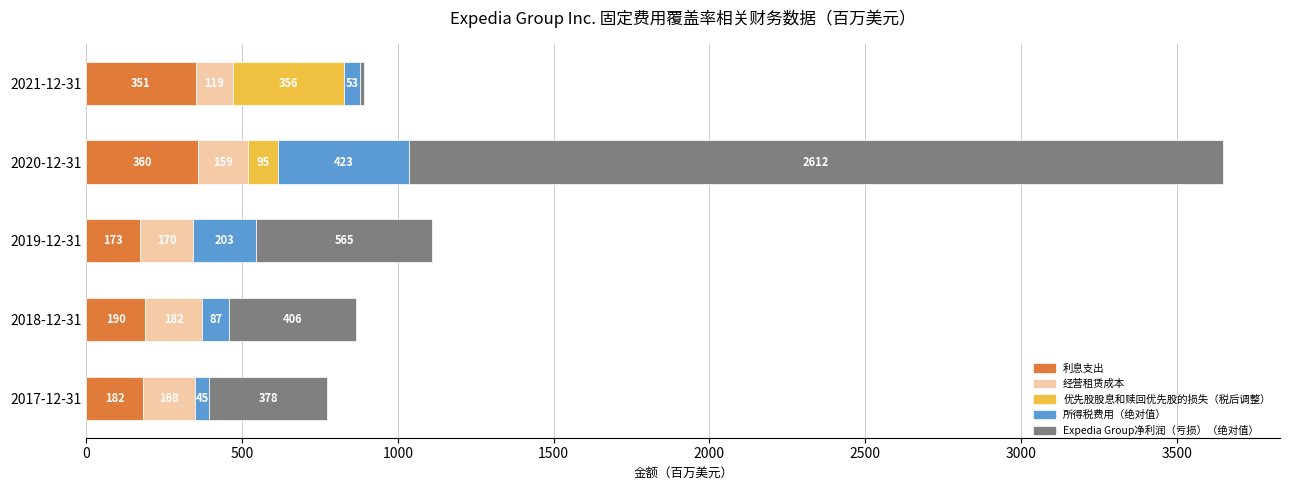

What is the sum of all 利息支出 values?

1256